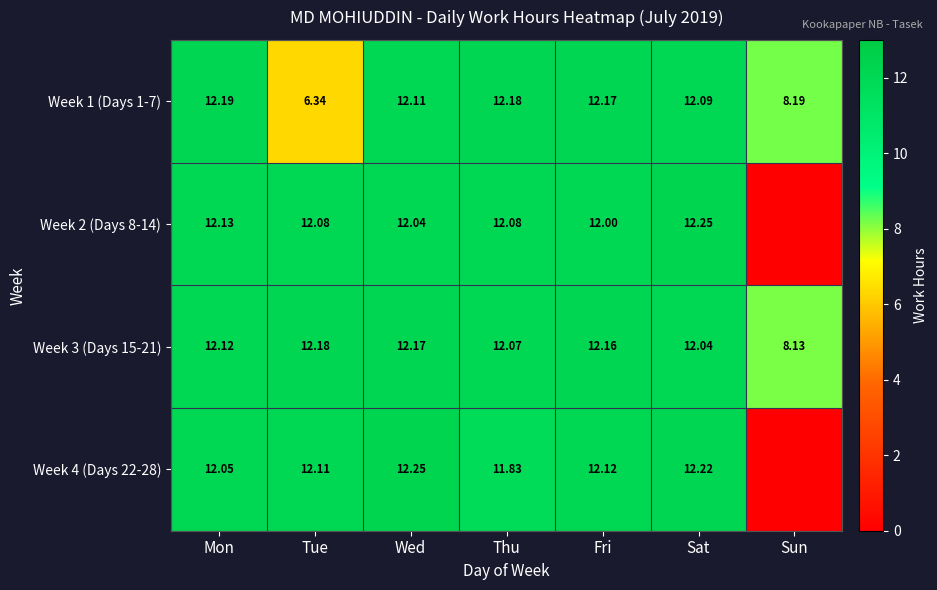

The Week 3 (Days 15-21) series shows 20.6 at Thu. True or false?

False